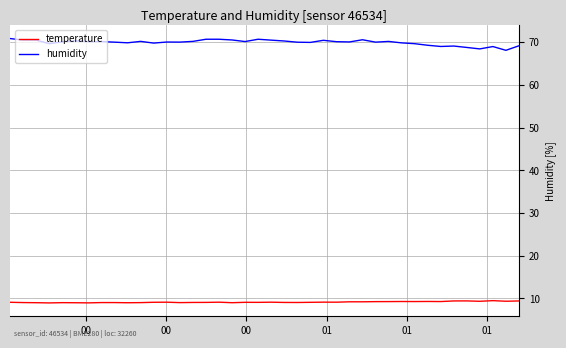

What is the difference between the maximum and second lowest values in the humidity series?

2.4